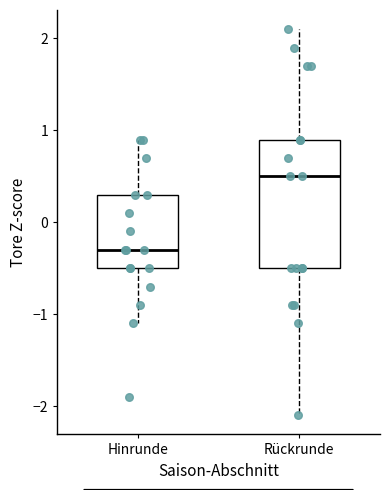

Where does the median line of the box for Hinrunde sit on the y-axis? The values are not printed on the chart, so give them approximately, as read against the axis.

-0.3